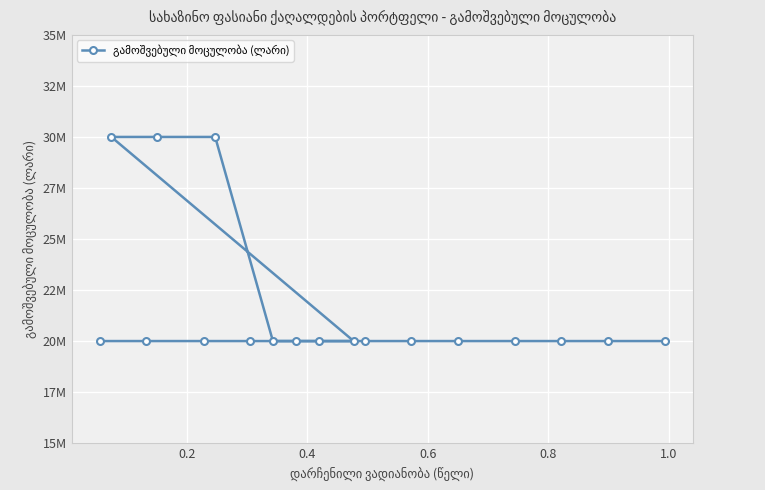

What is the minimum value shown in the chart?

20000000